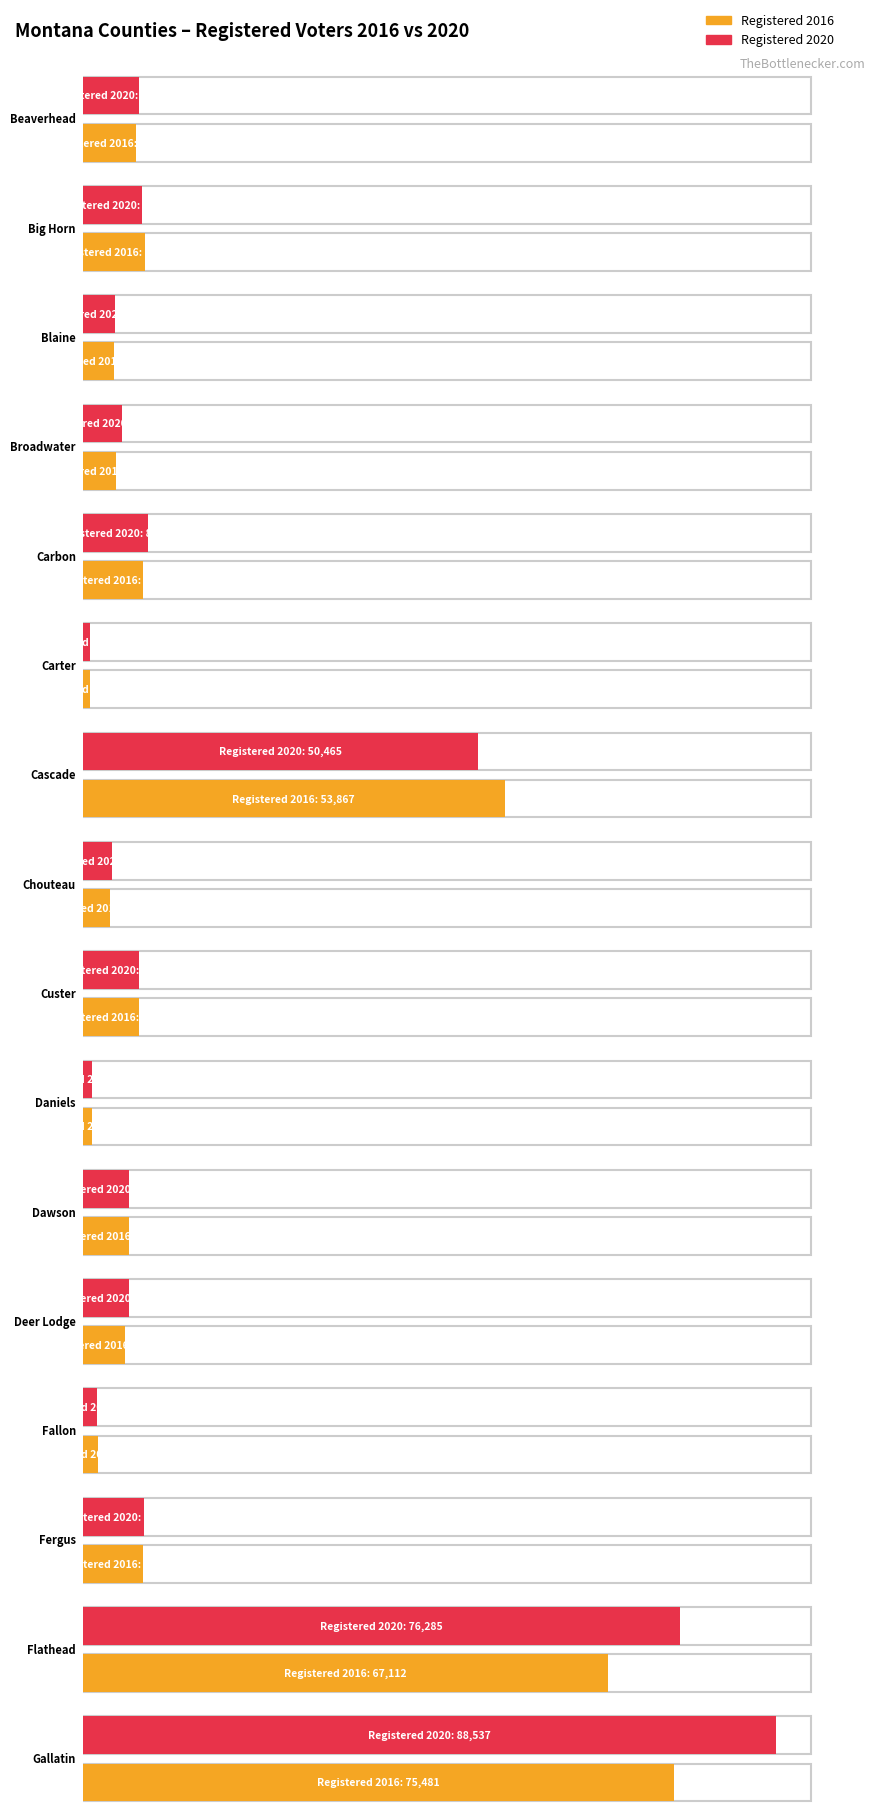

What is the approximate value of Registered 2016 at Blaine?

3937